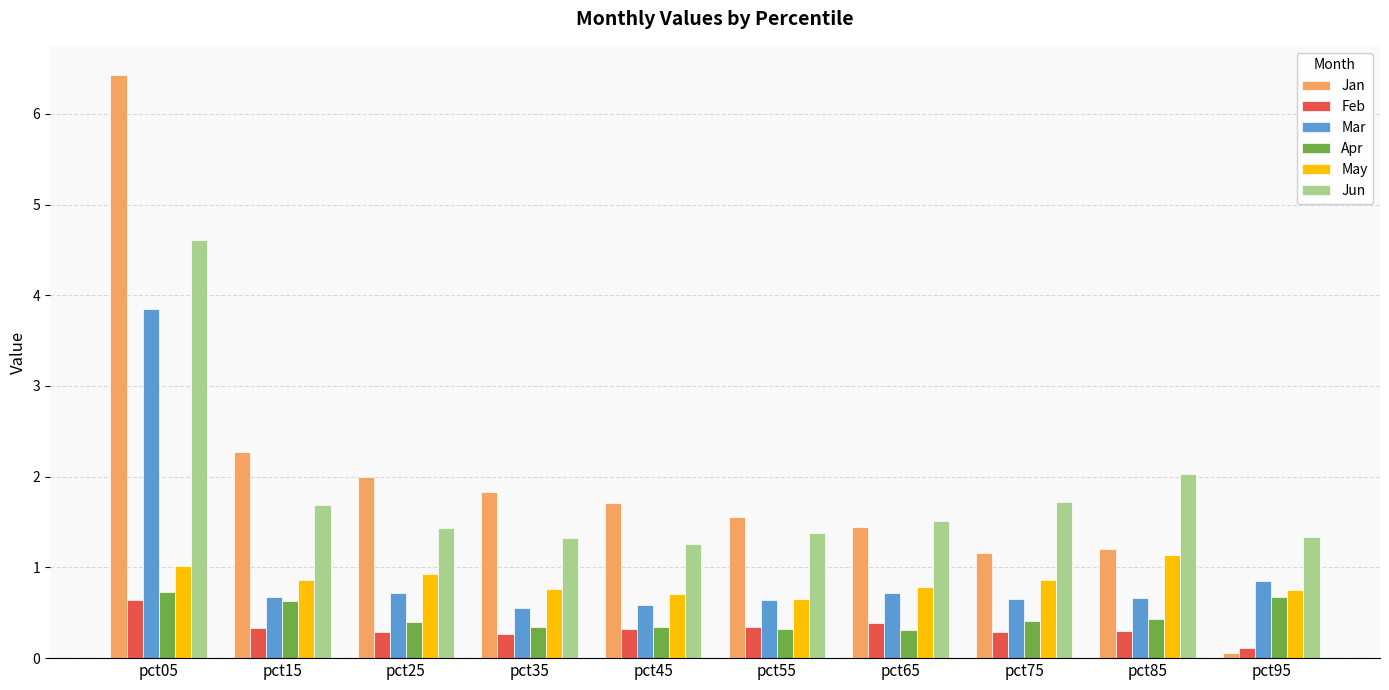

What is the spread (max minus min) of values at pct85?

1.7